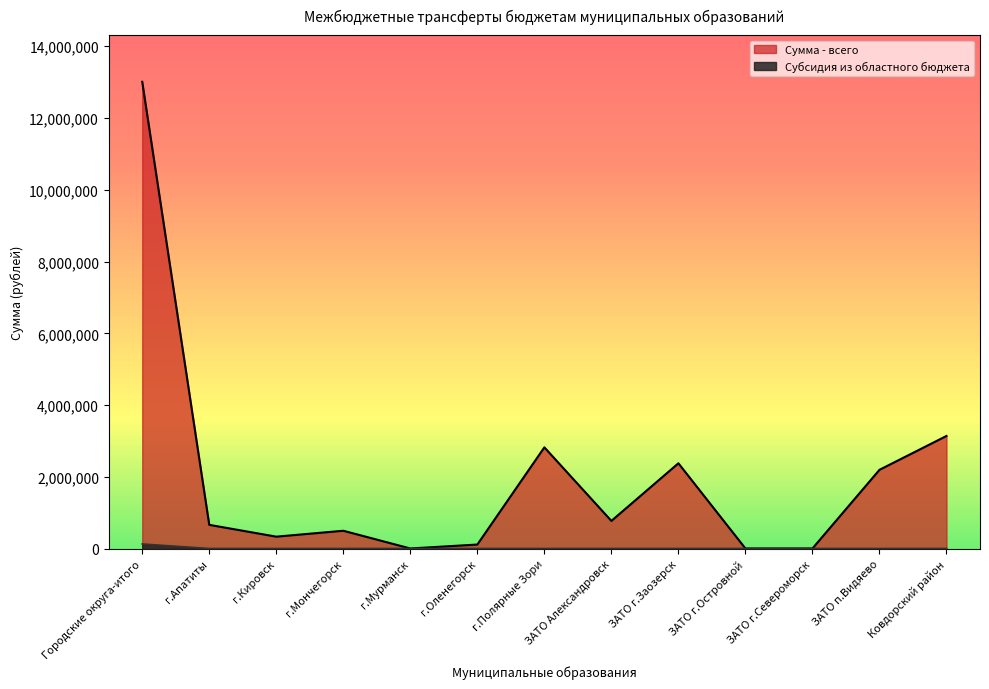

At which label does Сумма - всего reach its minimum?

г.Мурманск